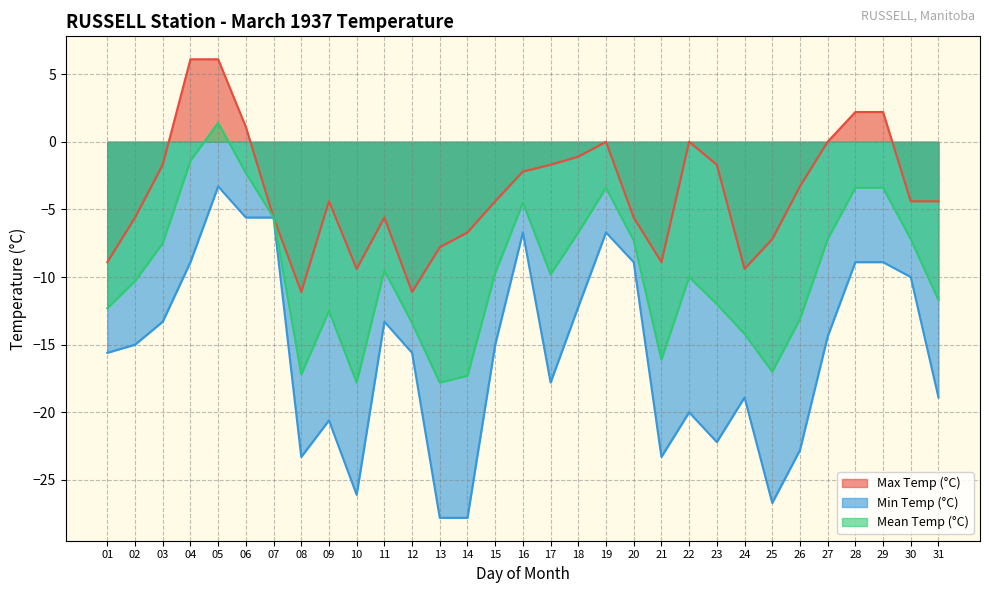

Which has a higher value, 07 or 25?

07